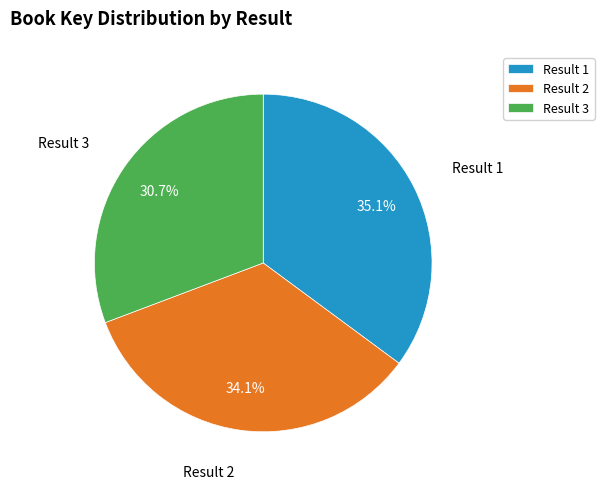

Approximately how many times larger is the value at Result 2 compared to Result 3?

1.1